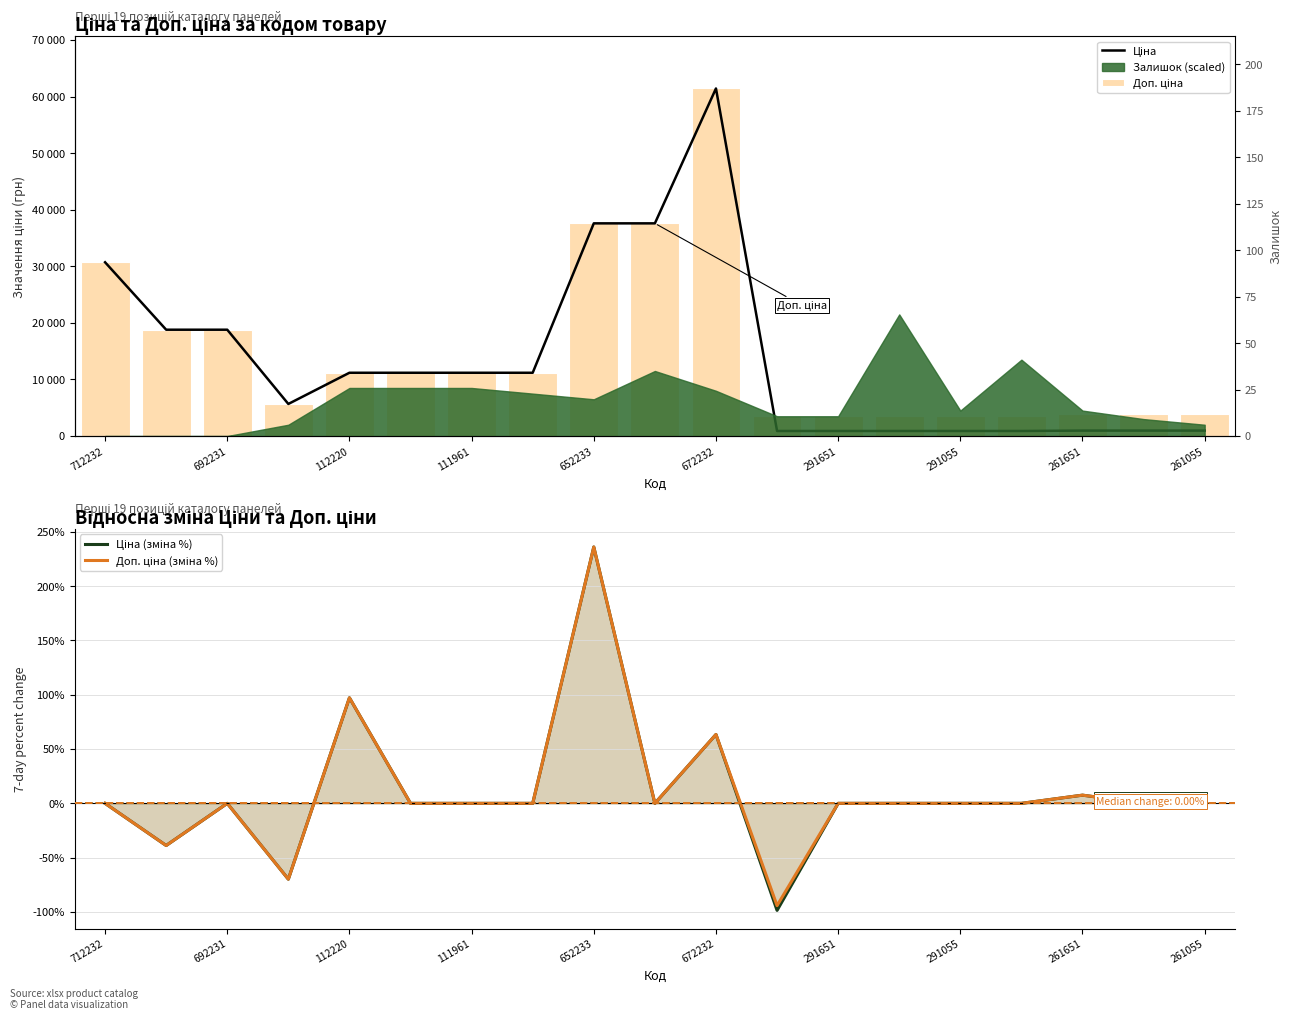

At which label is Доп. ціна closest to 32508?

712232